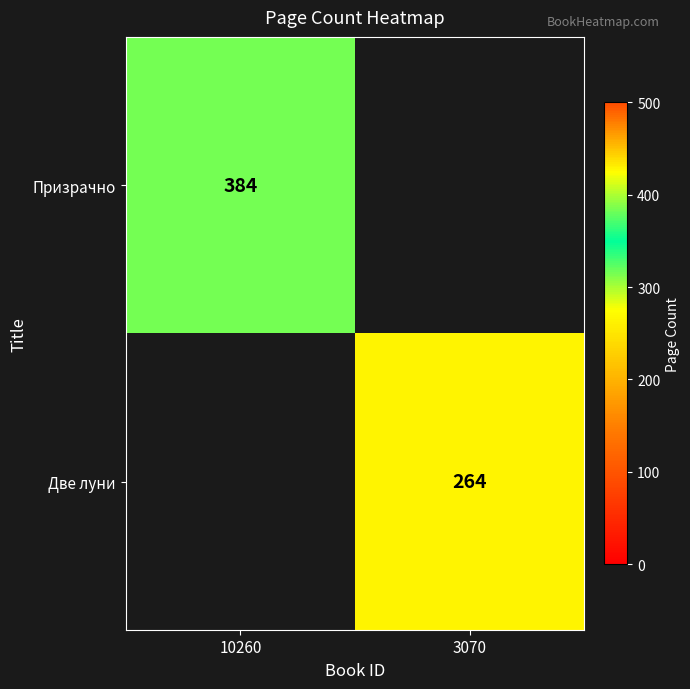

Is it true that Призрачно equals 384 at 10260?

True